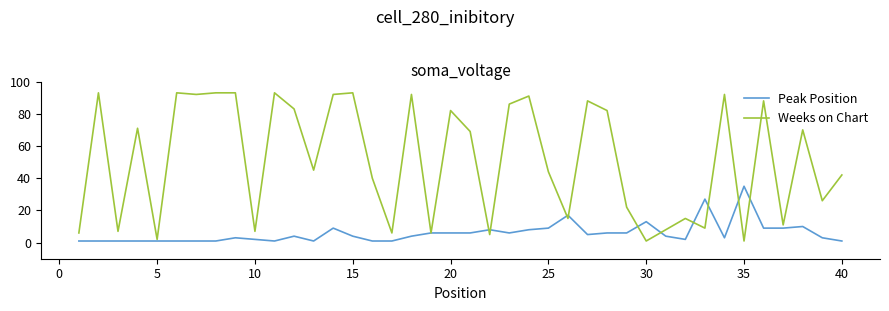

Which series has the widest spread of values?

Weeks on Chart